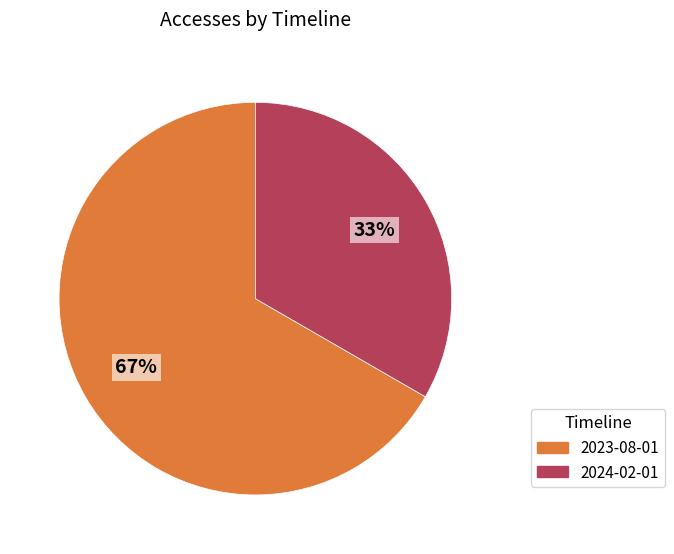

Does 2024-02-01 represent more than half of the total?

No